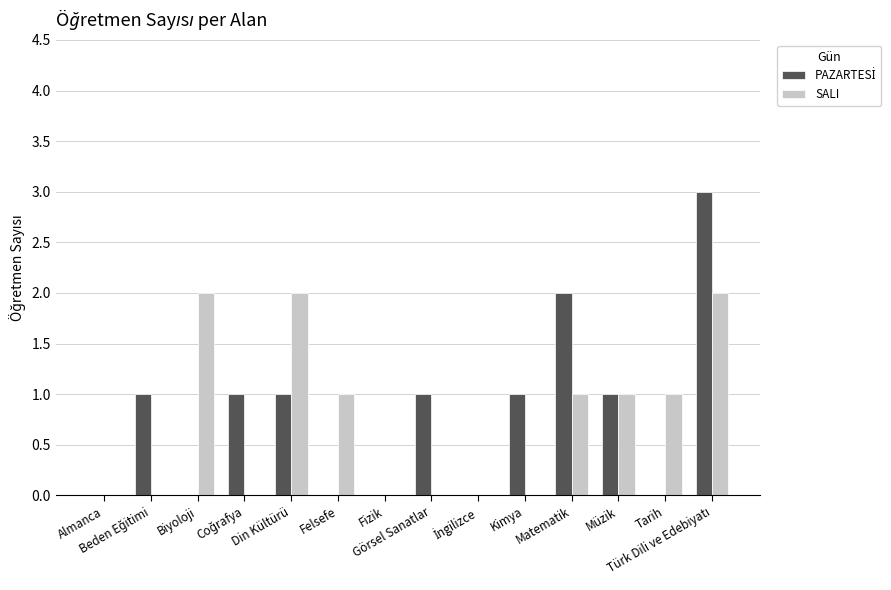

What is the greatest value displayed?

3